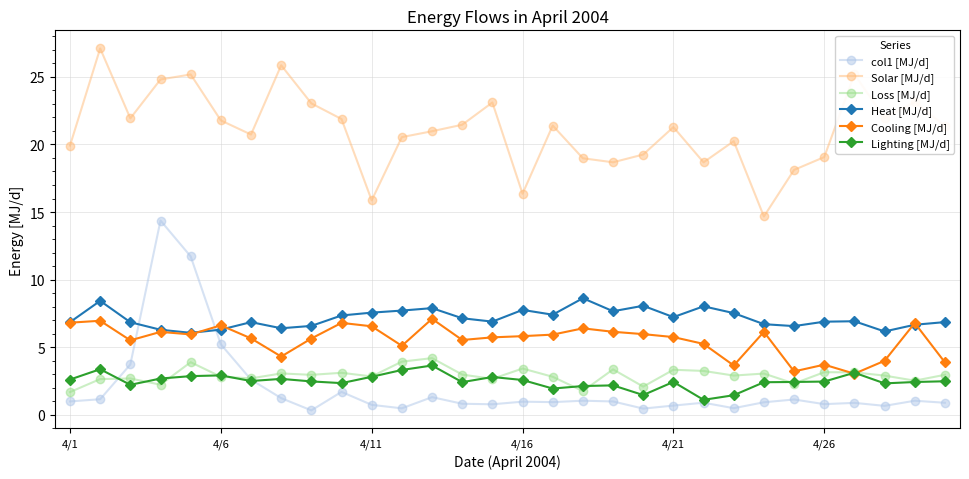

Which series has the largest range (max minus min)?

col1 [MJ/d]